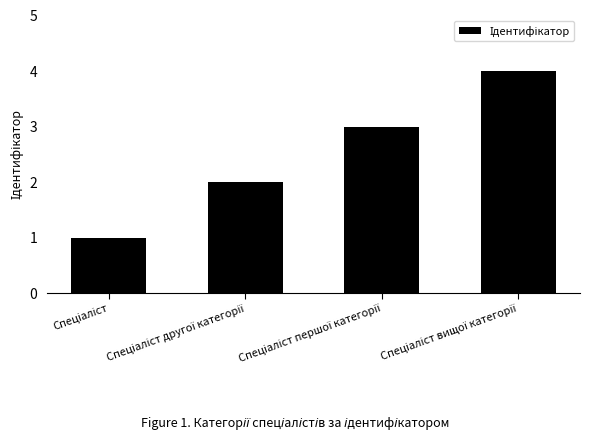

How many values are between 2 and 4?

3